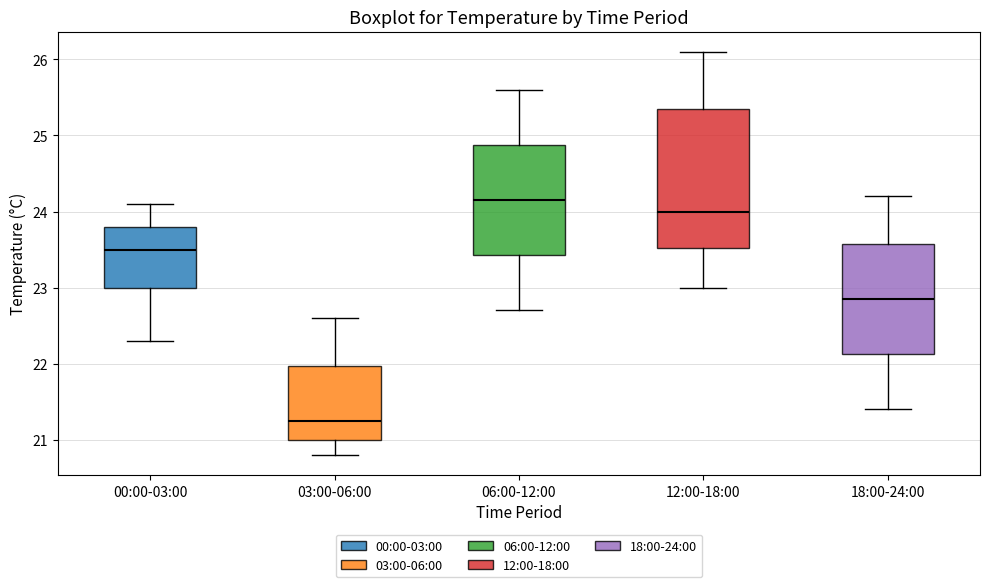

Comparing the boxes themselves (not the whiskers), which one is the tallest?

12:00-18:00